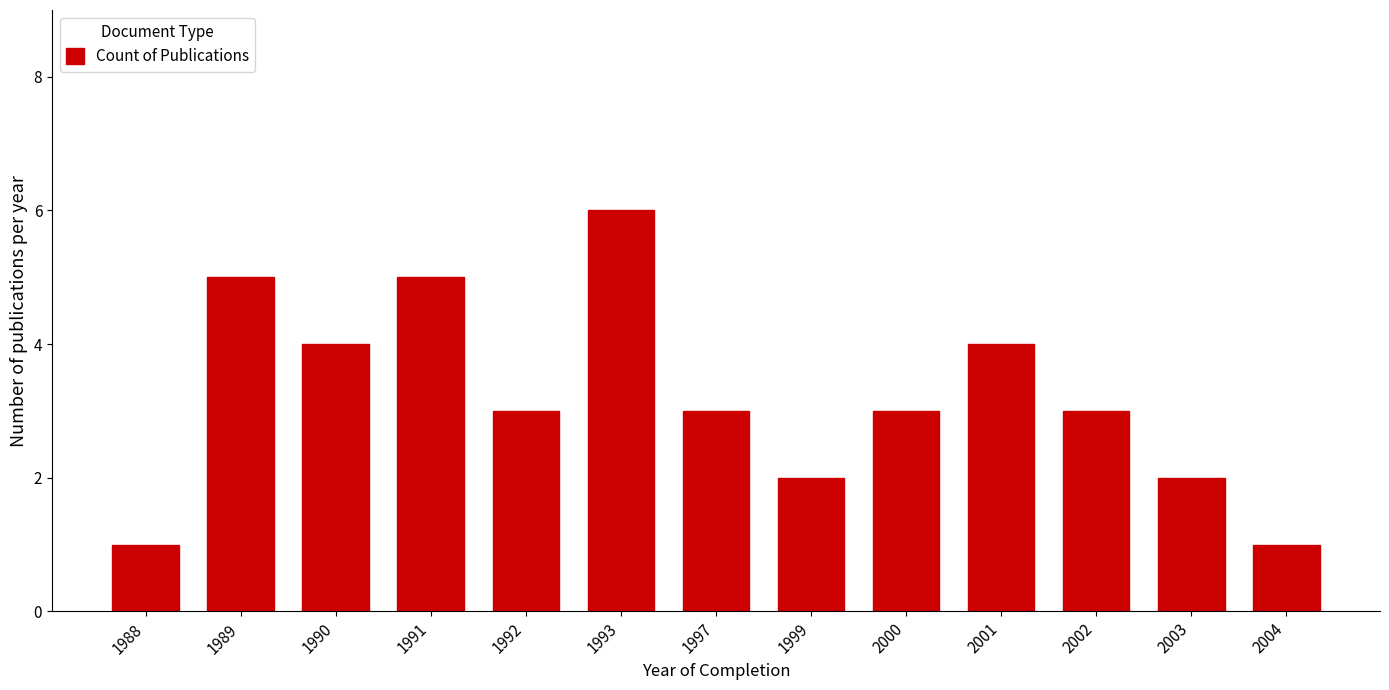

What is the sum of the values at 1988 and 2001?

5